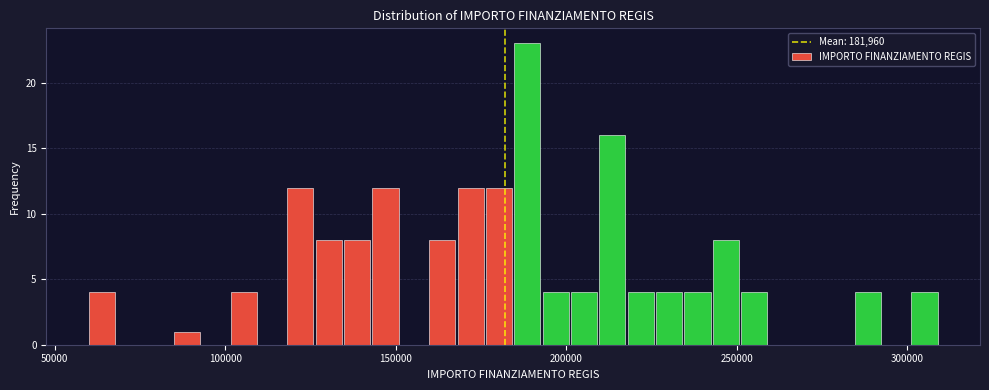

Around what value on the x-axis is the tallest bar? Give the approximate position of its centre, as read against the axis.

190000